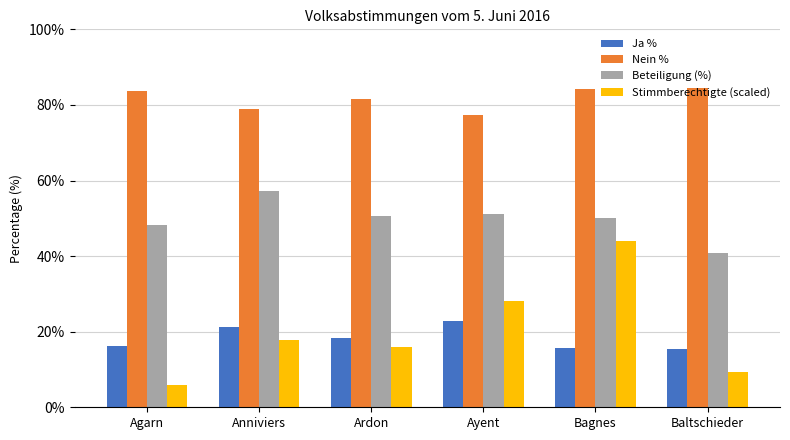

The value of Nein % at Agarn is 142.3. True or false?

False